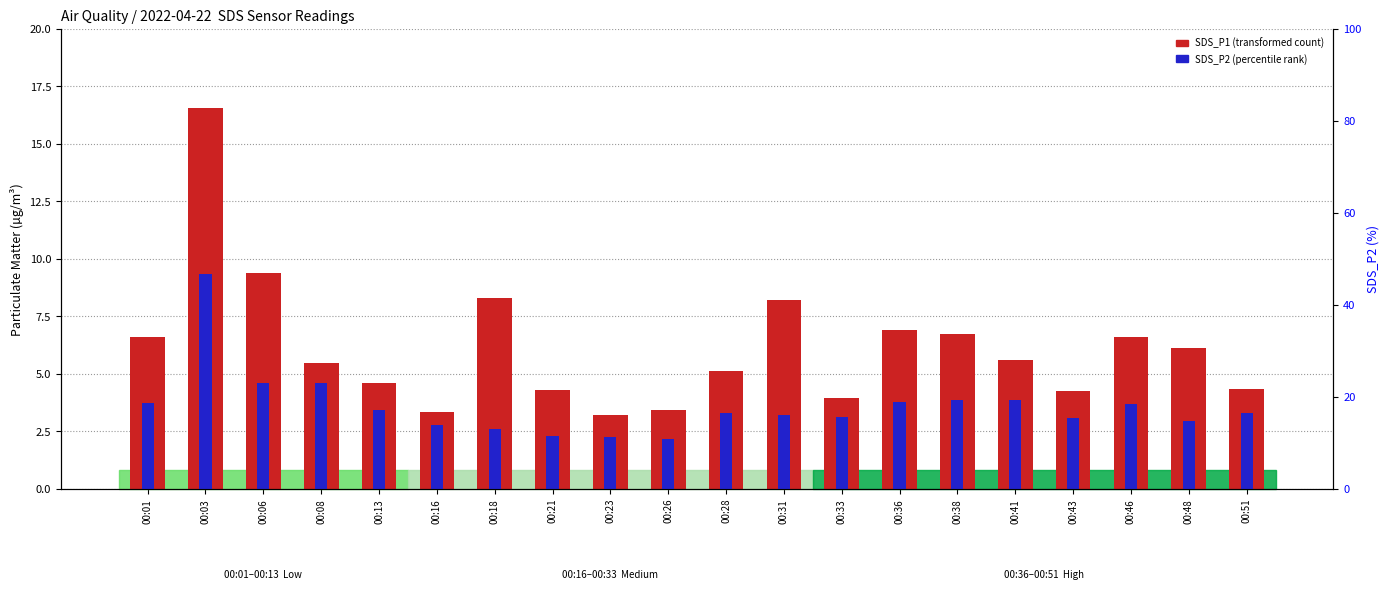

Reading left to right, list all the values displayed in this chart.

SDS_P1 (transformed count): 6.6	16.6	9.4	5.5	4.6	3.4	8.3	4.3	3.2	3.4	5.1	8.2	4.0	6.9	6.7	5.6	4.2	6.6	6.1	4.3
SDS_P2 (percentile rank): 3.7	9.3	4.6	4.6	3.4	2.8	2.6	2.3	2.2	2.2	3.3	3.2	3.1	3.8	3.8	3.9	3.0	3.7	2.9	3.3